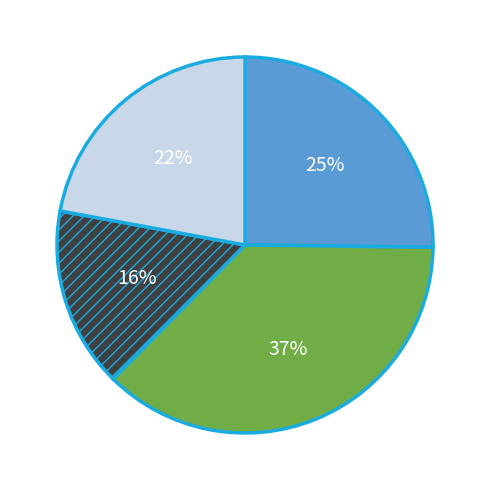

Does any single category account for the majority?

No